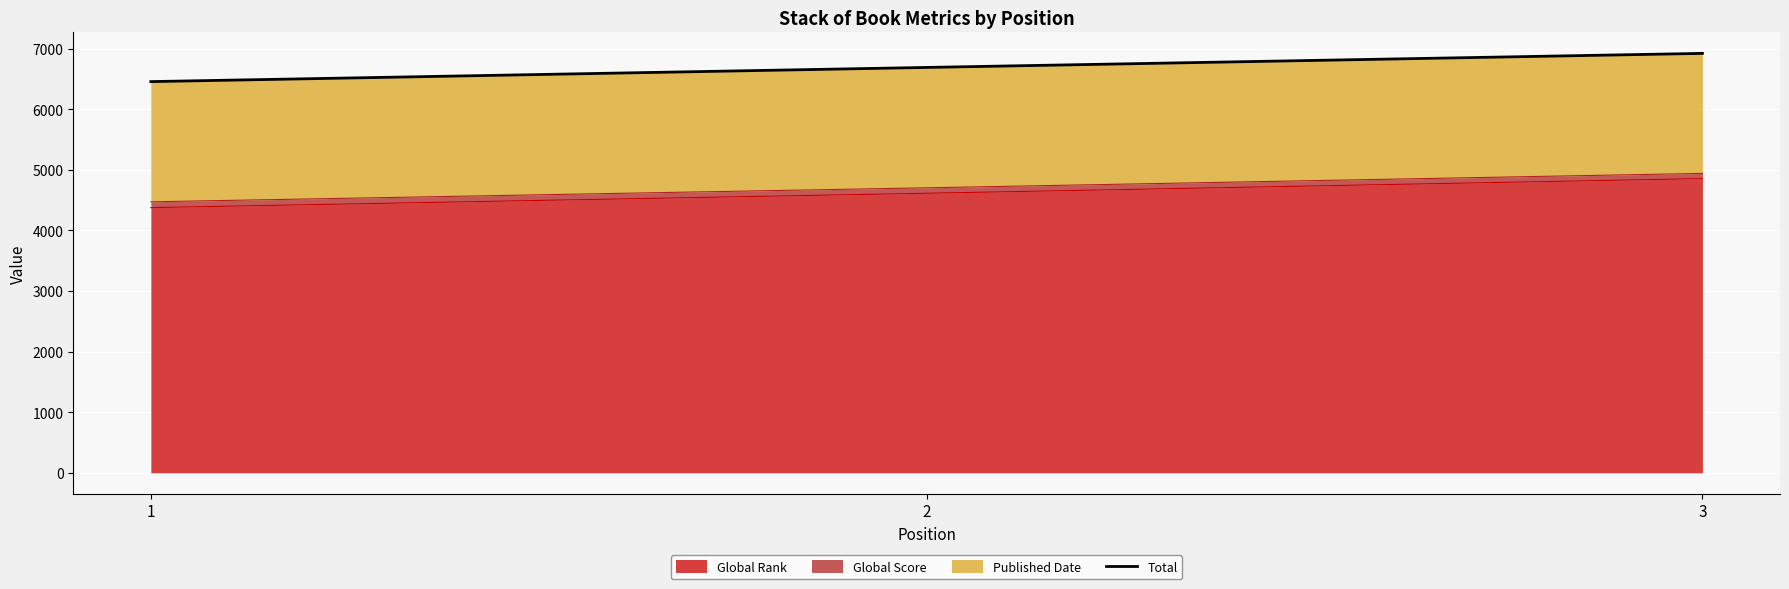

How many lines are shown in the chart?

1